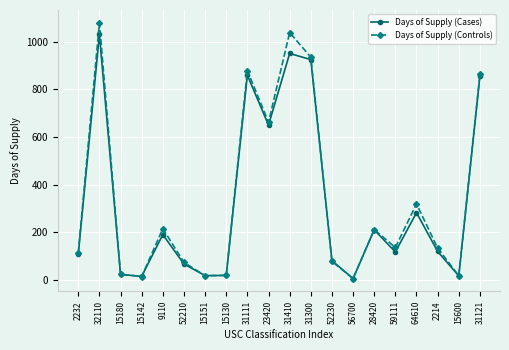

Which series changed the most between 52210 and 31121?

Days of Supply (Controls)